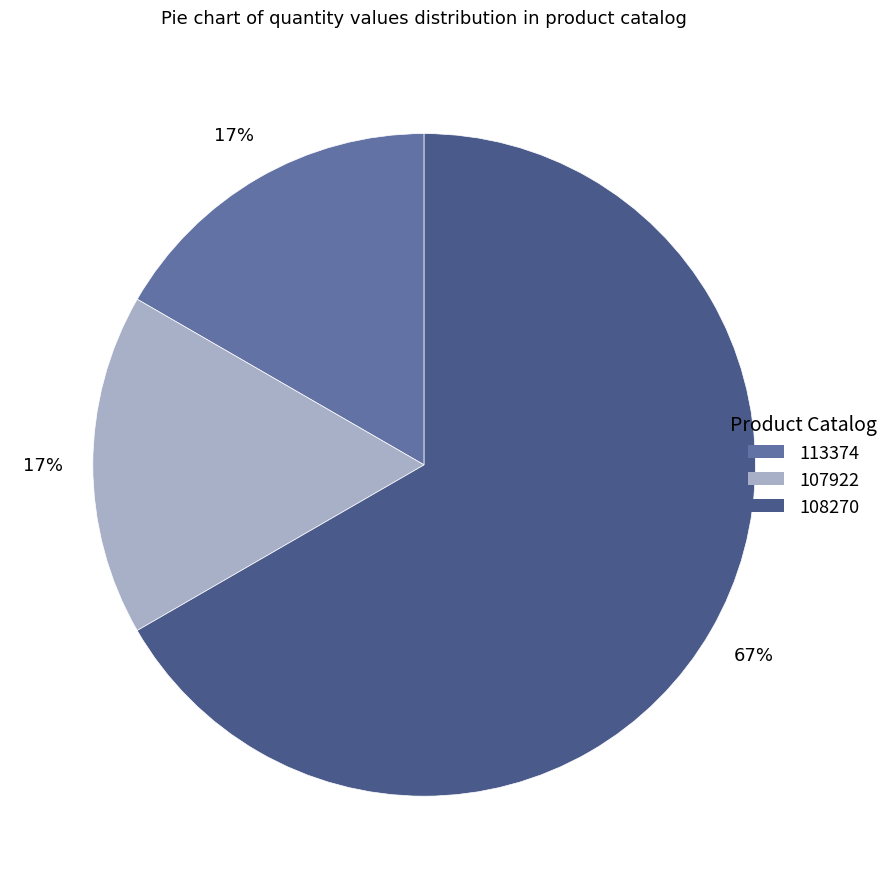

To the nearest percent, what percentage of the pie is 107922?

17%